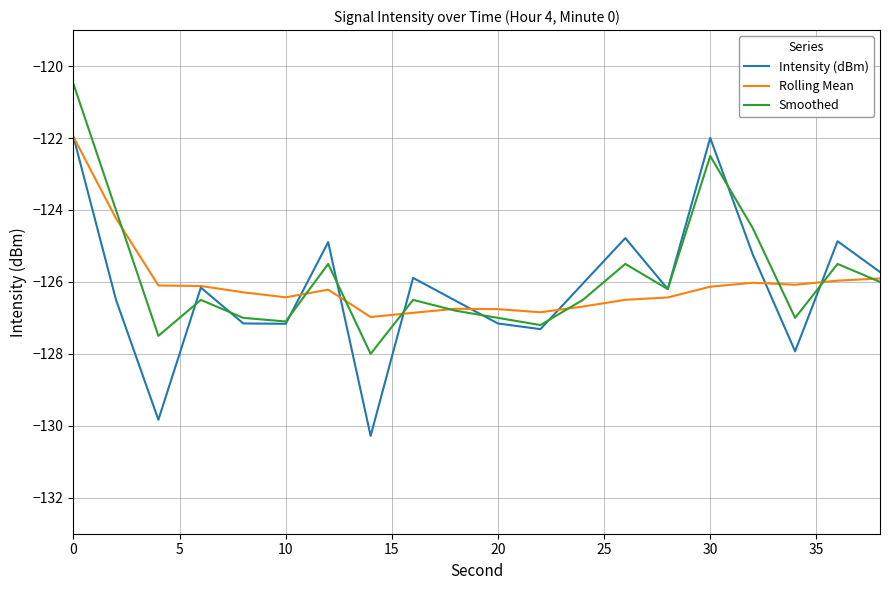

What are all the series names shown in the legend?

Intensity (dBm), Rolling Mean, Smoothed